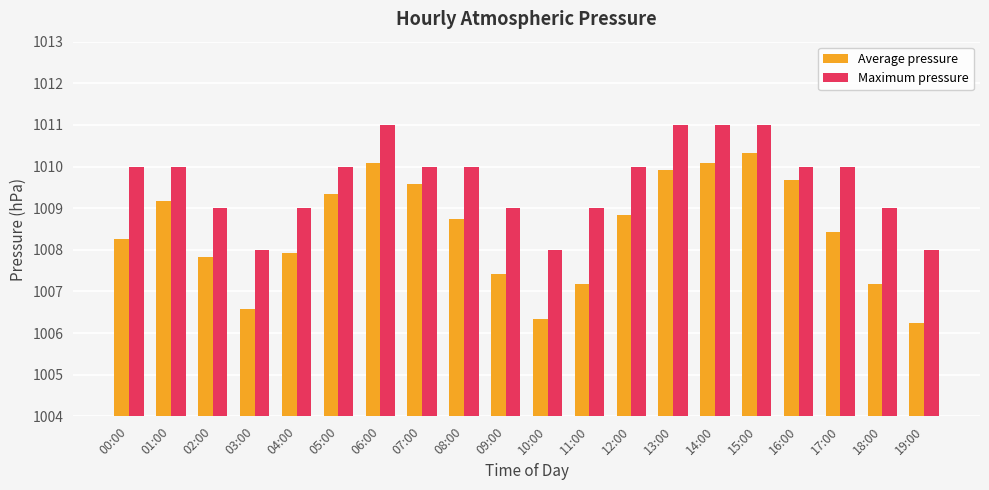

The value of Maximum pressure at 17:00 is 1010.0. True or false?

True